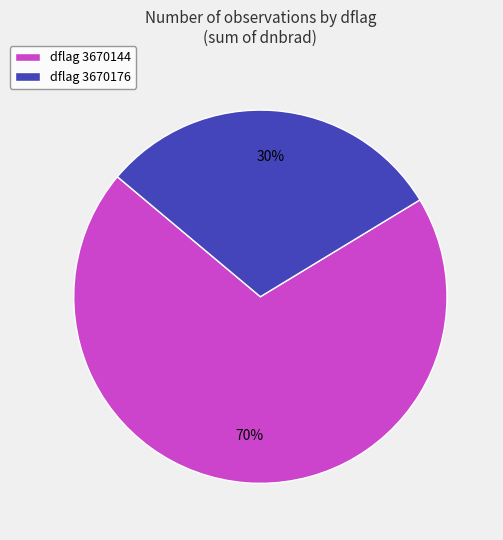

True or false: dflag 3670144 accounts for 70% of the total.

True